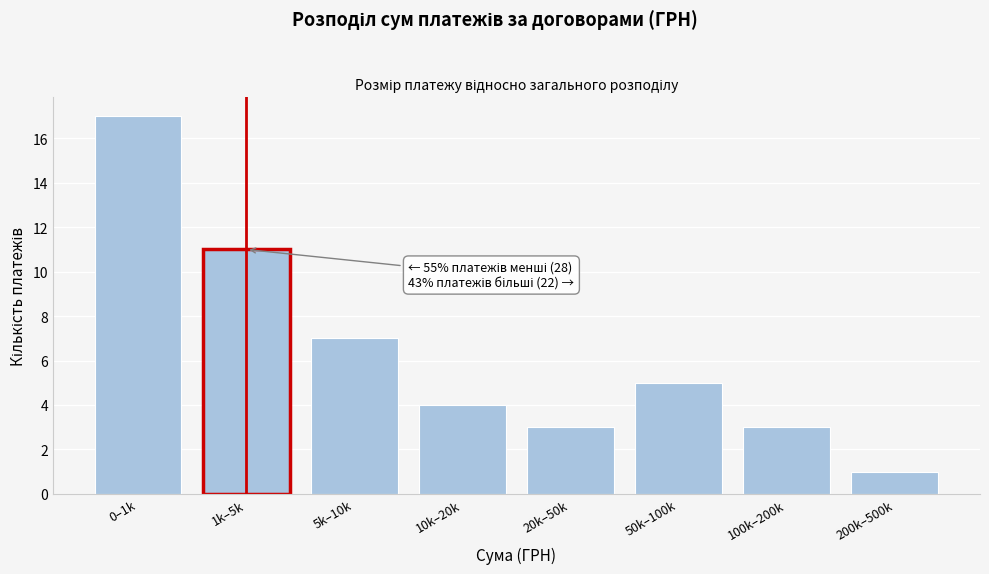

Reading left to right, list all the values displayed in this chart.

0–1k=17	1k–5k=11	5k–10k=7	10k–20k=4	20k–50k=3	50k–100k=5	100k–200k=3	200k–500k=1